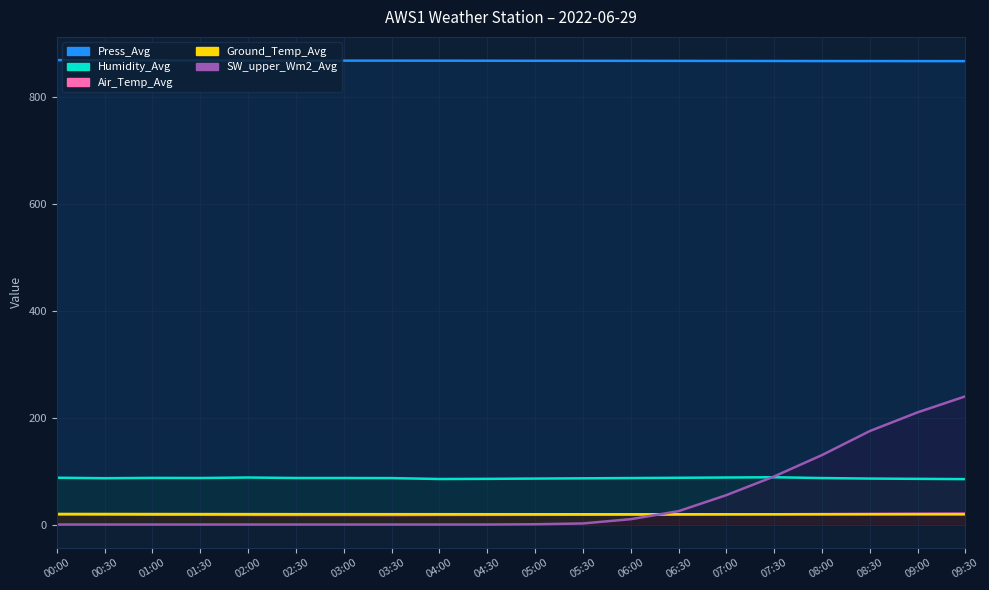

What is the average value of the Air_Temp_Avg series?

18.7